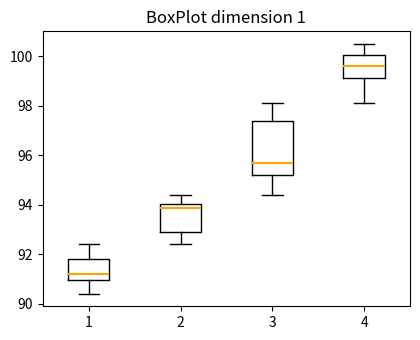

Reading left to right, transcribe this box plot: for each box, give where its median line is, the range the box spans, and where its two whiskers end, as read against the y-axis. The values are not printed on the chart, so give them approximately, as read against the axis.

1: median 91.2, box 91.0 to 91.8, whiskers 90.4 to 92.4
2: median 93.8, box 93.0 to 94.0, whiskers 92.4 to 94.4
3: median 95.8, box 95.2 to 97.4, whiskers 94.4 to 98.2
4: median 99.6, box 99.2 to 100.0, whiskers 98.2 to 100.6